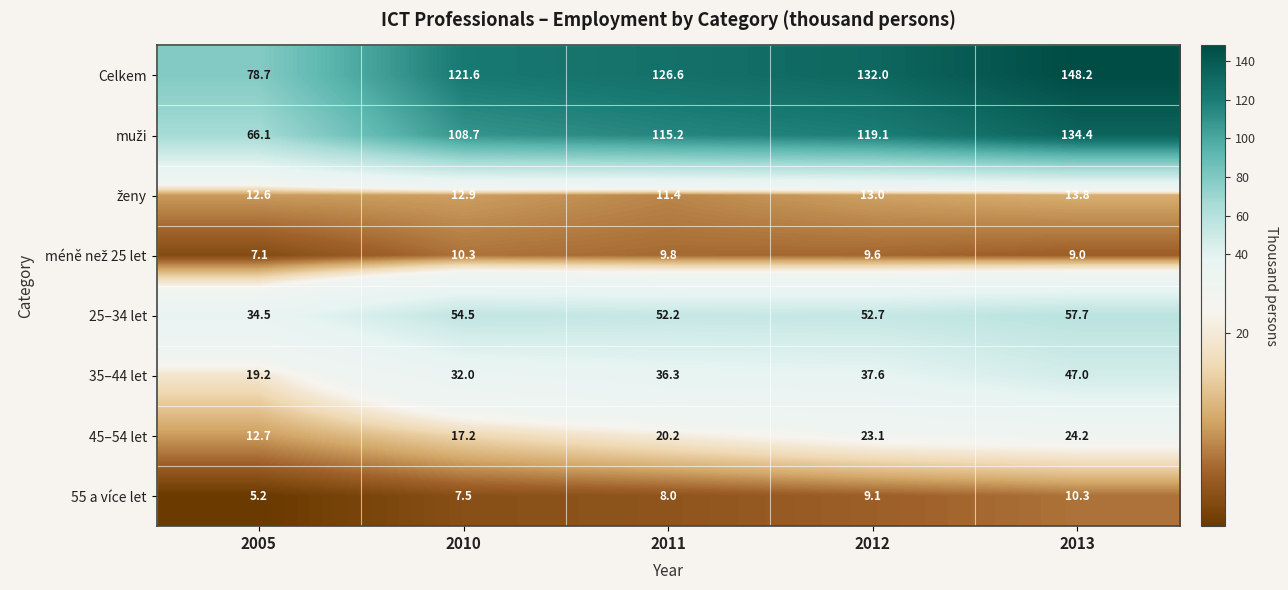

Where is 45–54 let nearest to the value 18?

2010